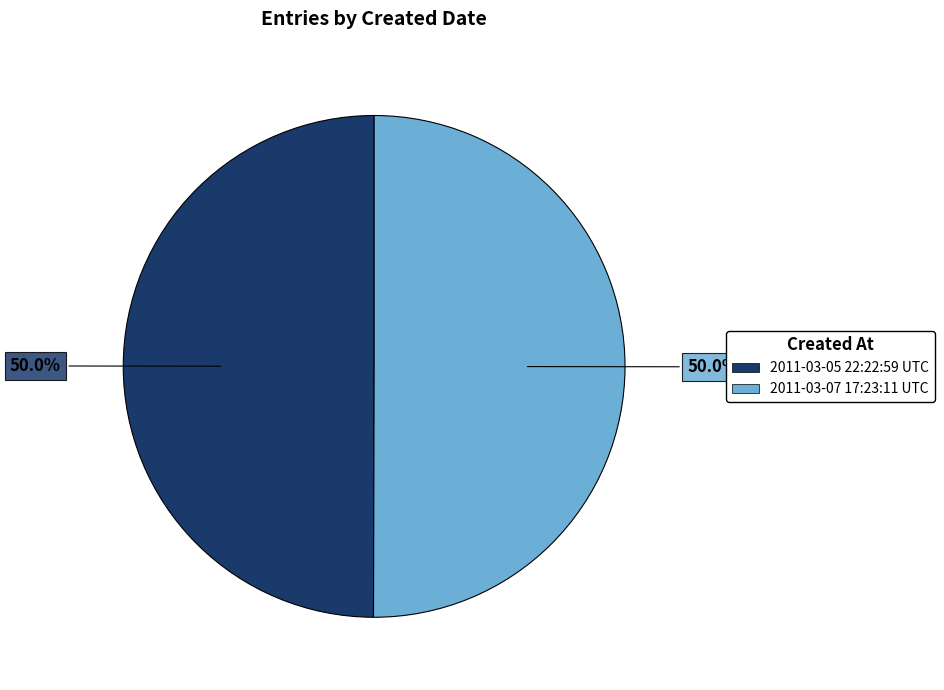

What portion of the pie excludes 2011-03-05 22:22:59 UTC?

50.0%